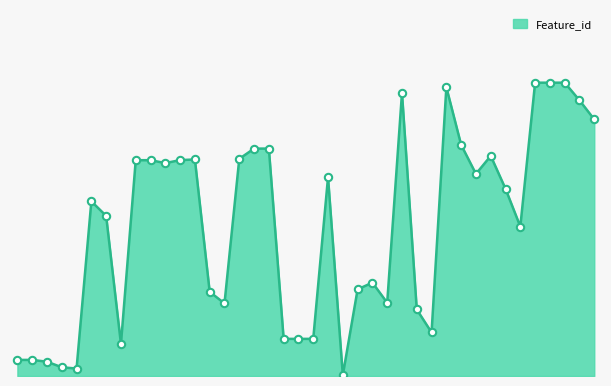

Is this an area chart (filled region under the line)?

Yes